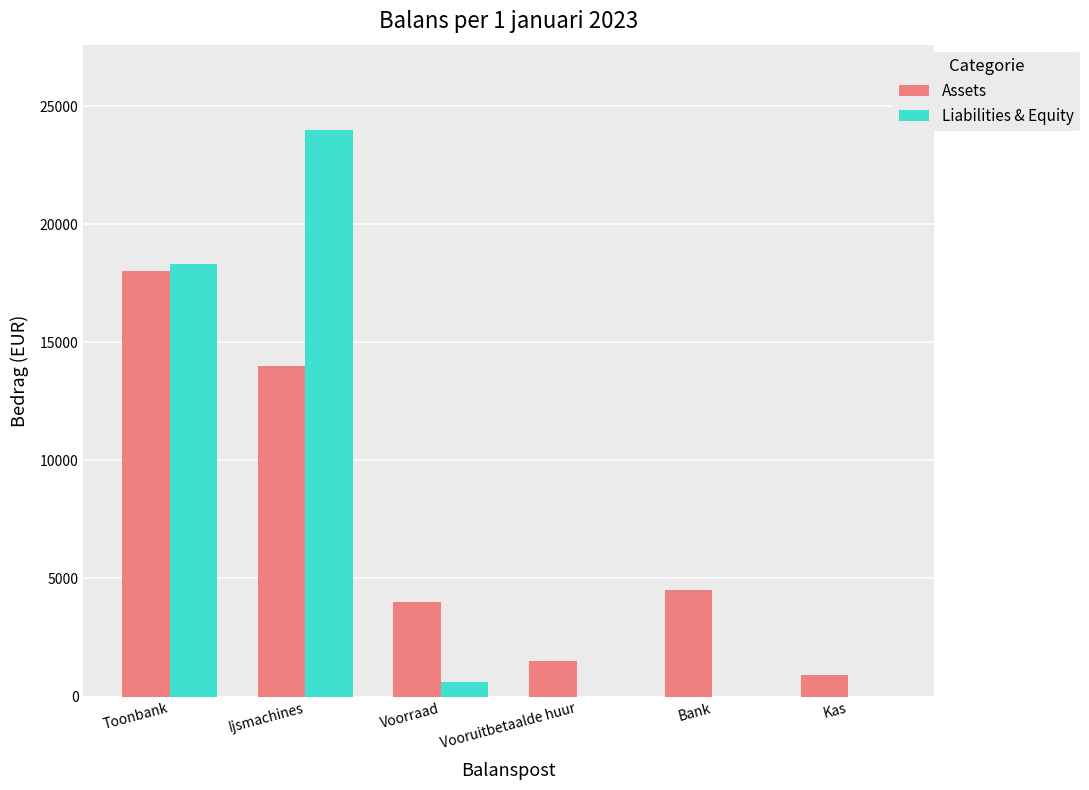

Are the bars horizontal?

No